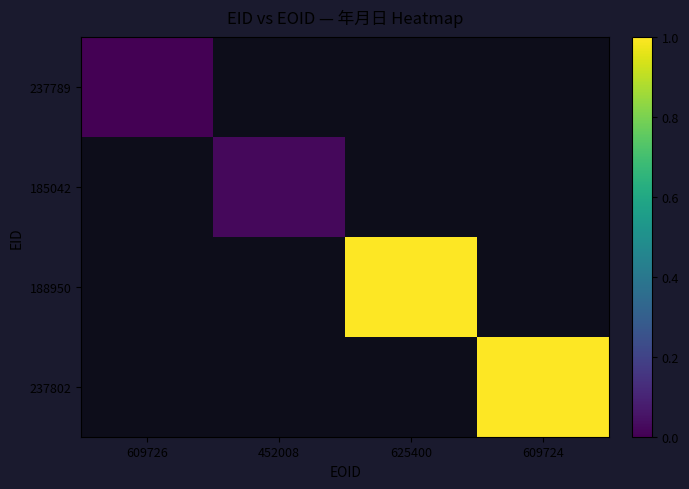

True or false: 185042 has a value of 0.0 at 452008.

True